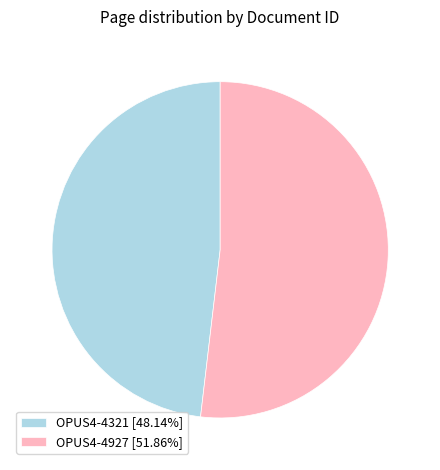

Is OPUS4-4321 [48.14%] the majority of the pie?

No